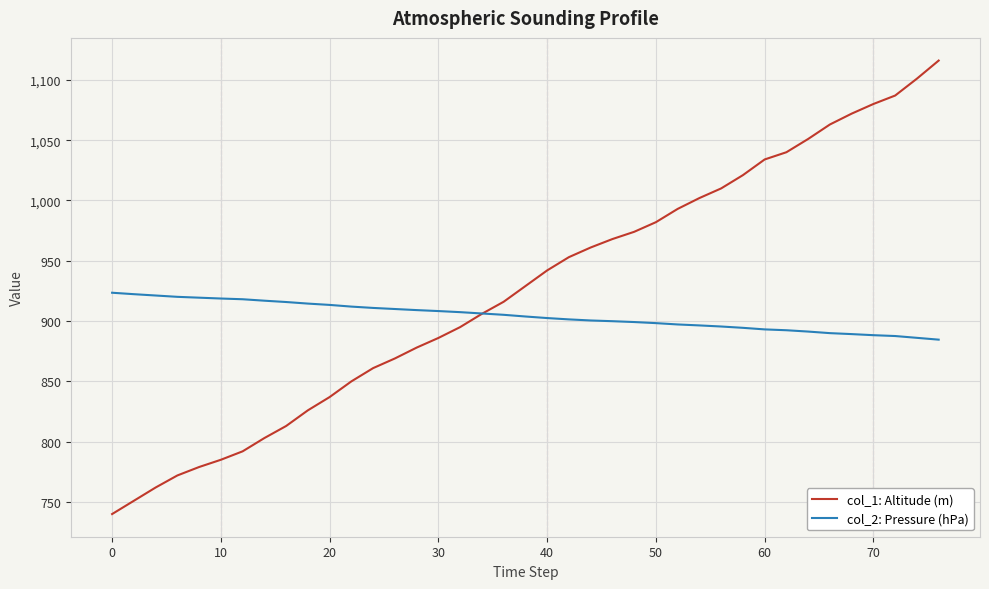

What is the maximum value for col_2: Pressure (hPa)?

923.5